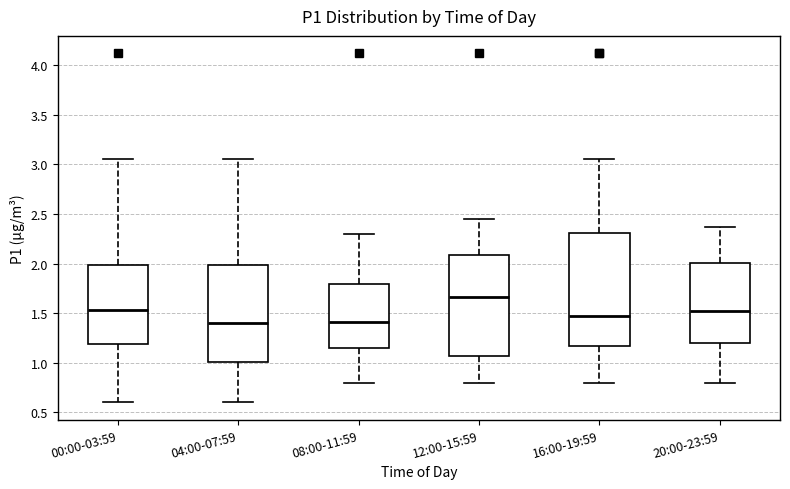

Where is the upper edge of the box for 08:00-11:59 on the y-axis? The values are not printed on the chart, so give them approximately, as read against the axis.

1.80